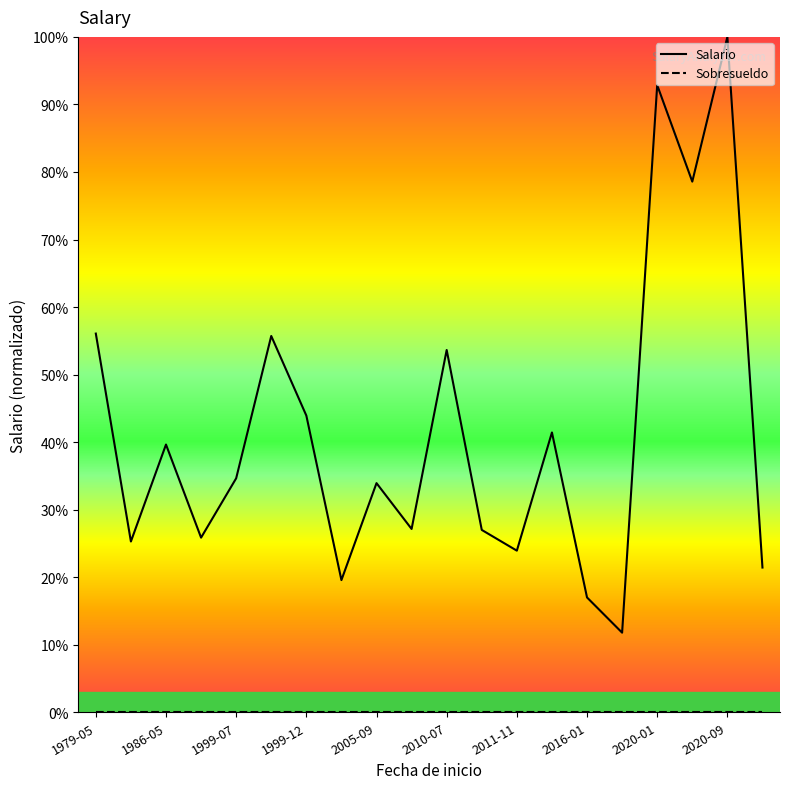

What is the maximum value for Salario?

100.0